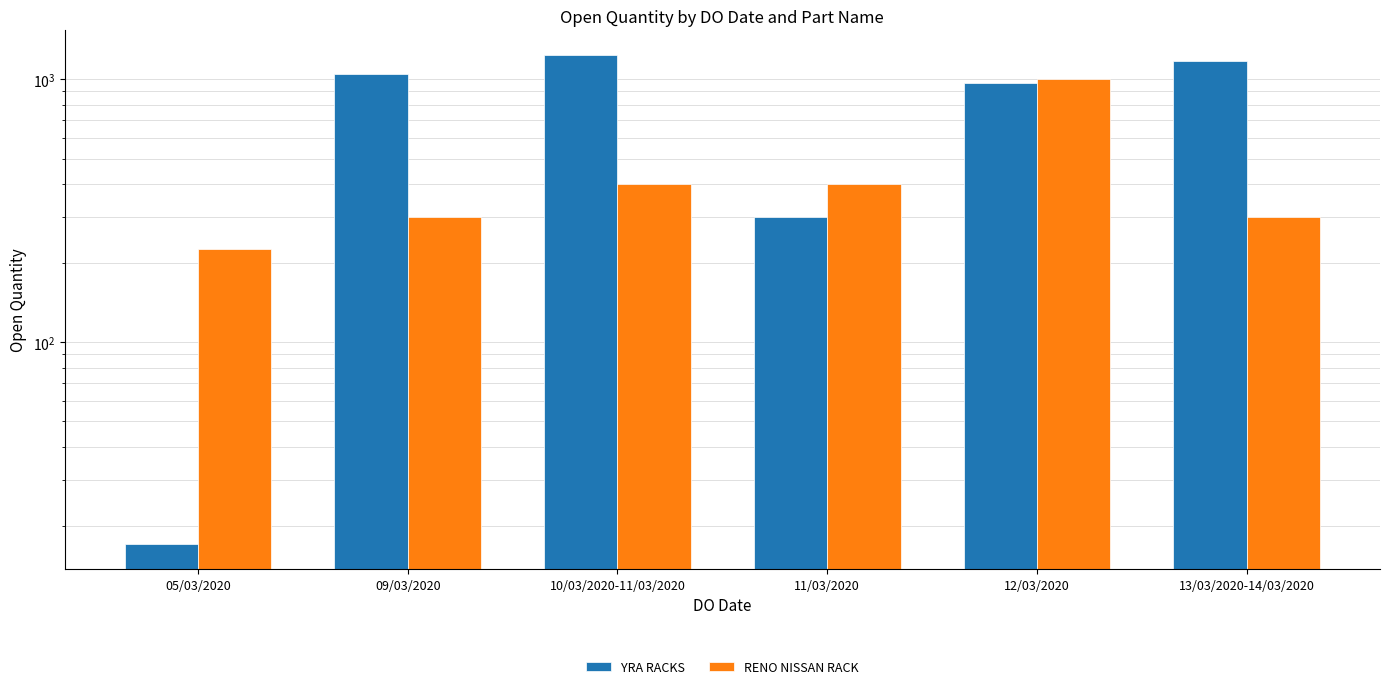

At which category is the sum across all series the highest?

12/03/2020